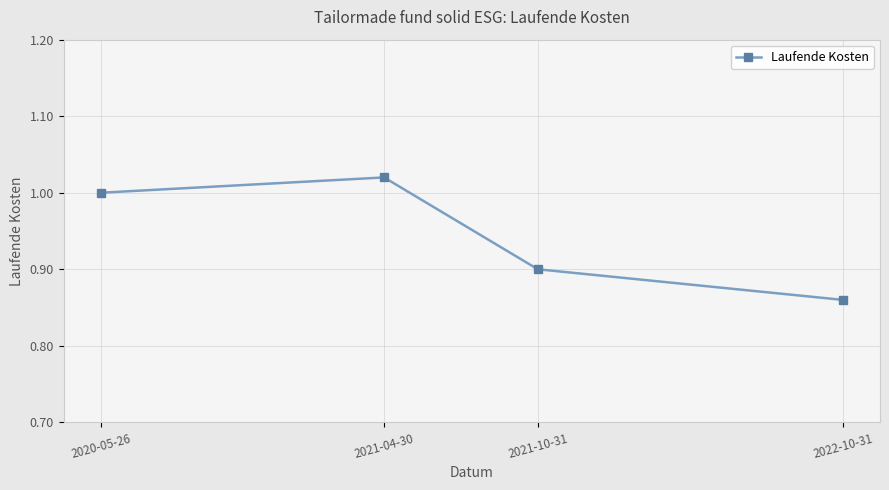

What is the label of the 1st point from the right?

2022-10-31